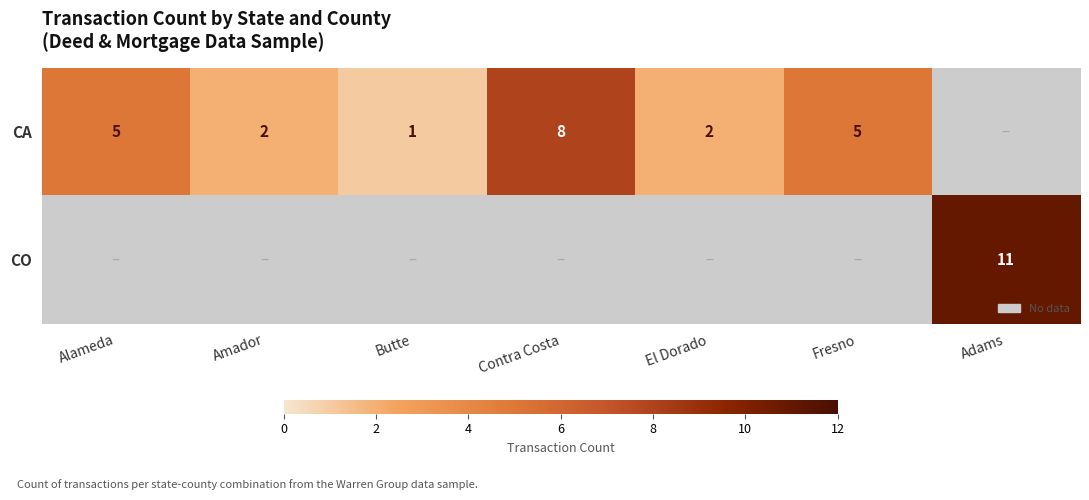

What is the greatest value displayed?

11.0